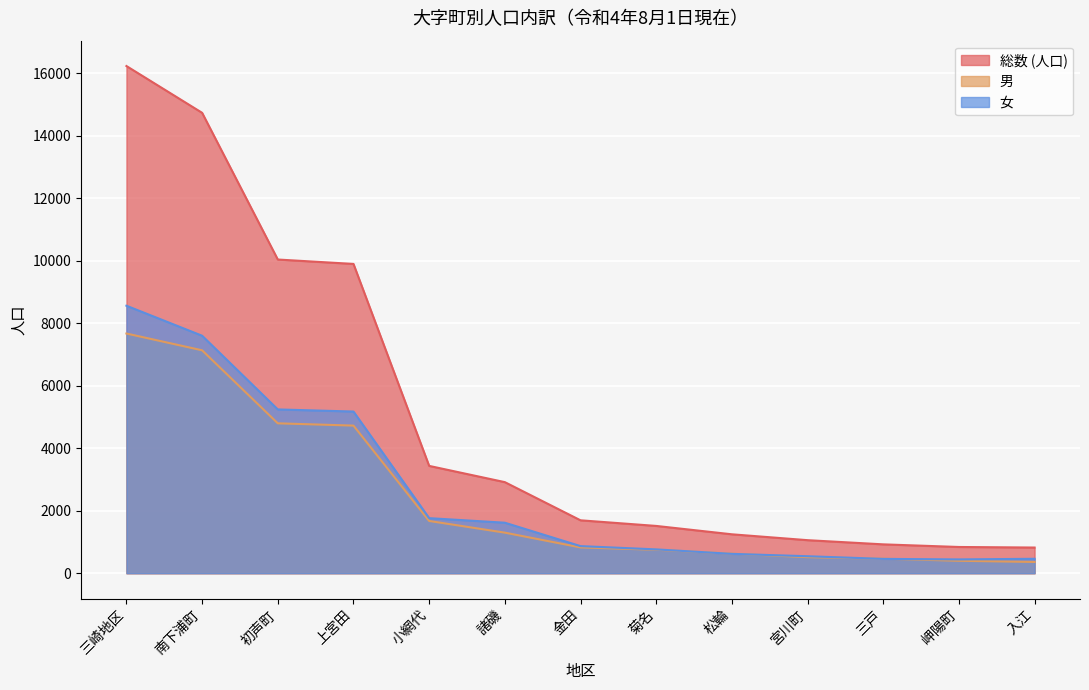

What is the spread (max minus min) of values at 松輪?

626